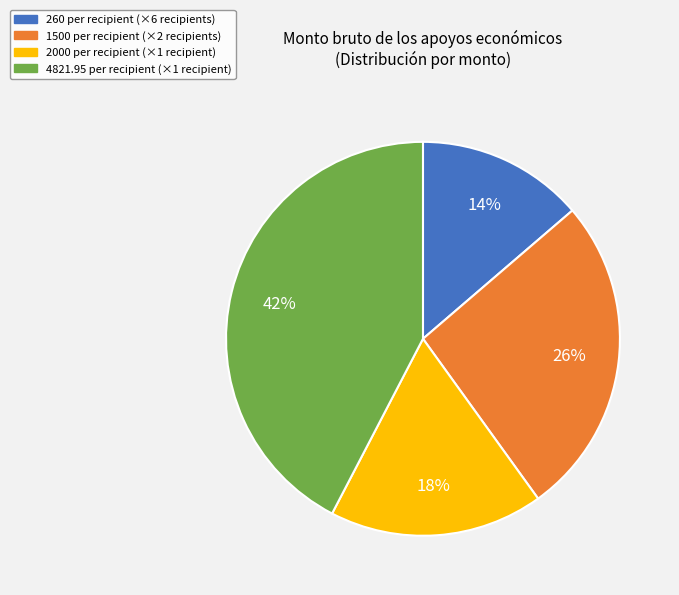

Is there a majority slice in this chart?

No